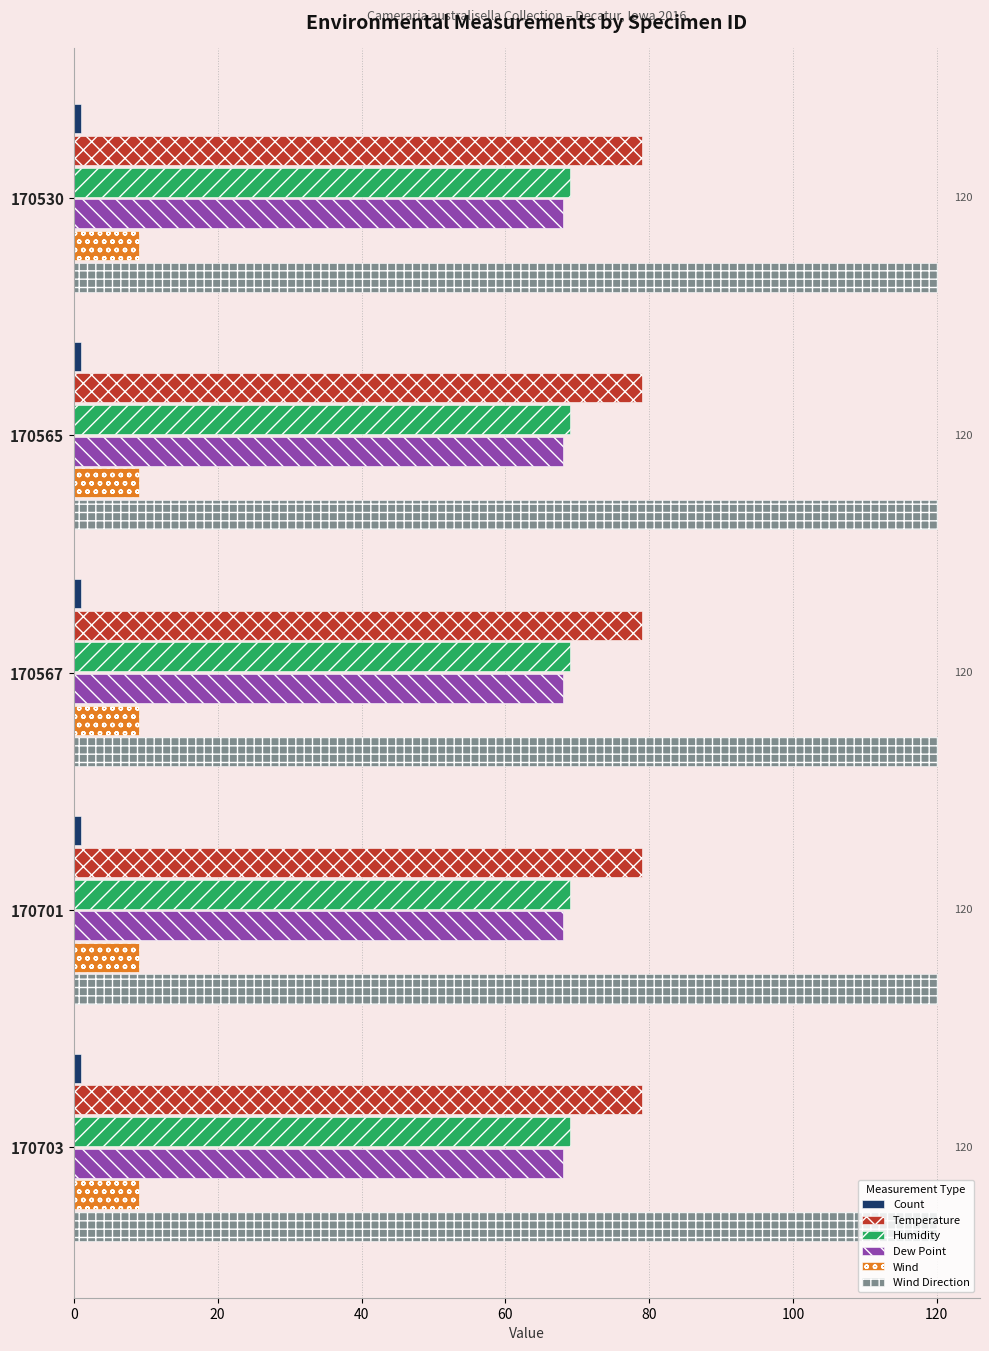

What is the sum of all Wind values?

45